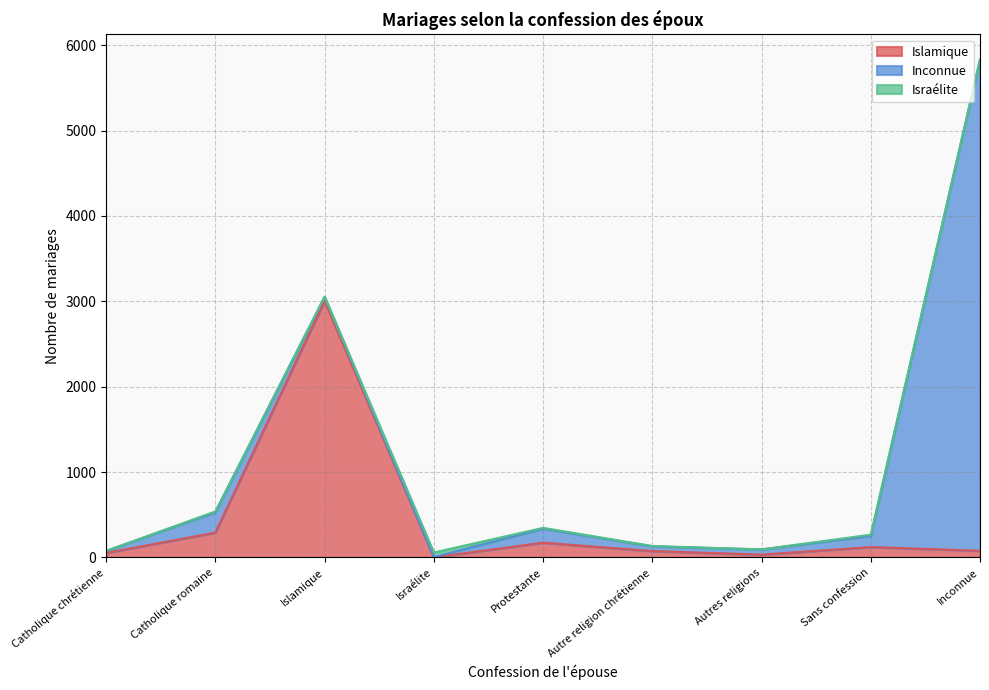

In Inconnue, how many points are higher than both neighbors (excluding endpoints)?

2